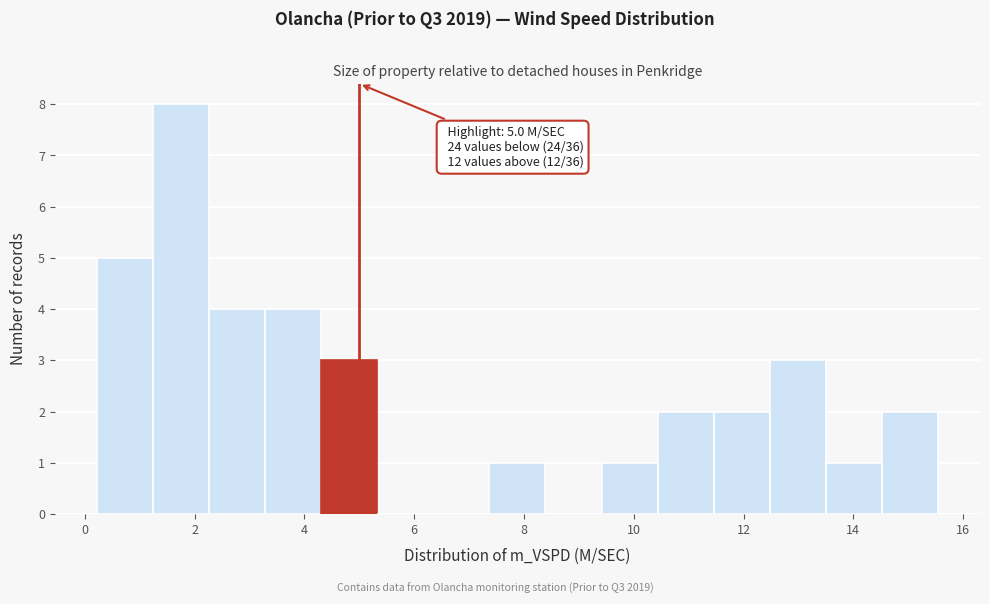

Which range on the x-axis has the tallest bar?

1.2 to 2.2